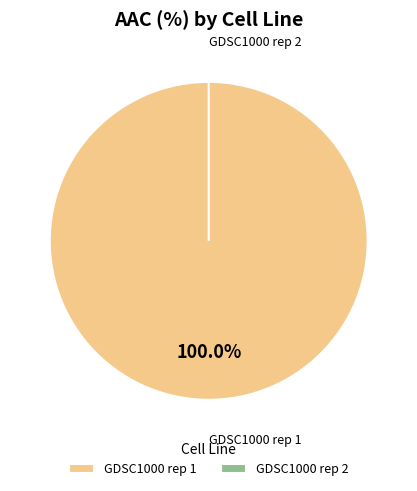

Between GDSC1000 rep 2 and GDSC1000 rep 1, which is larger?

GDSC1000 rep 1